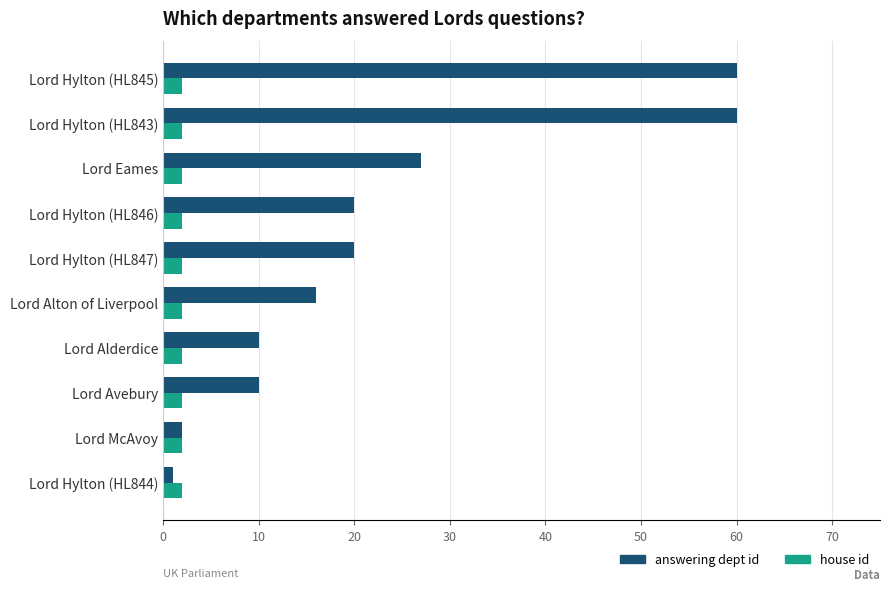

Rank the series by their average value, from highest to lowest.

answering dept id, house id